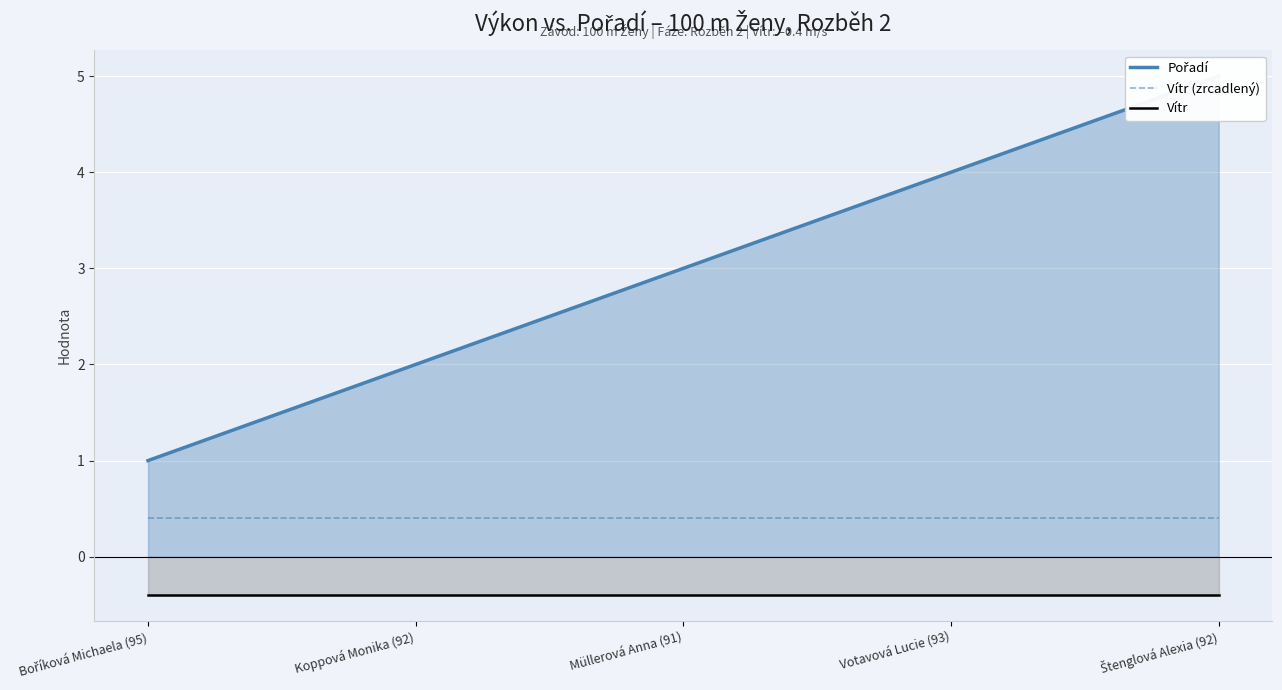

Does the chart display data point markers on the line(s)?

No